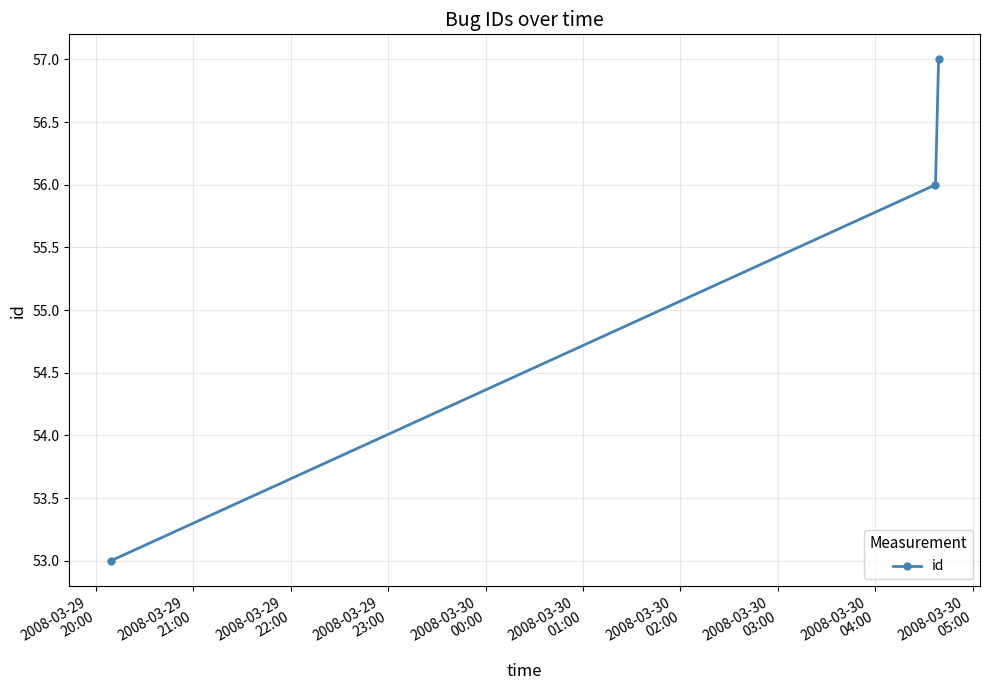

What is the maximum value shown in the chart?

57